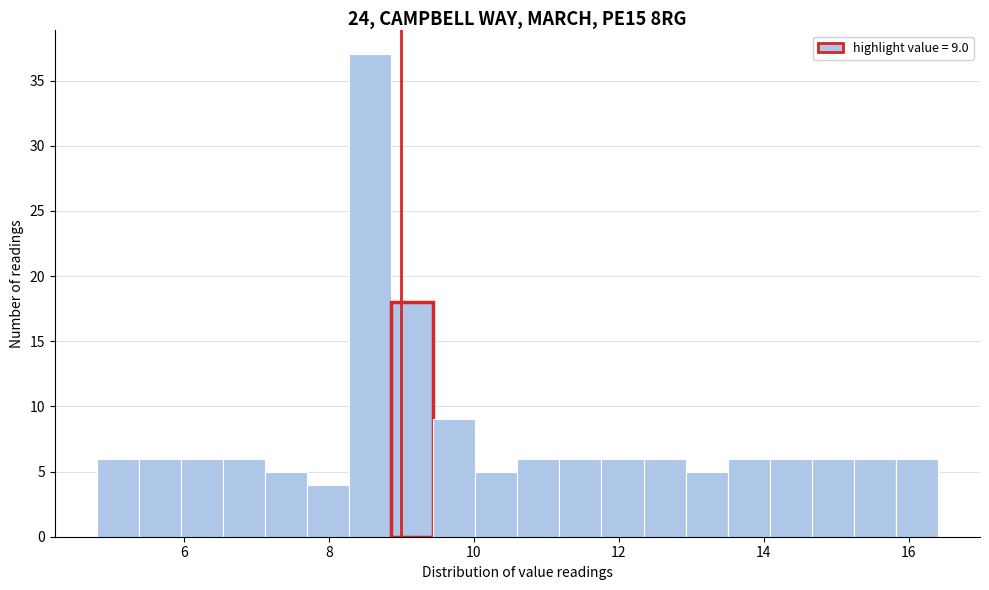

Read against the x-axis, roughly where is the centre of the tallest bar?

8.6